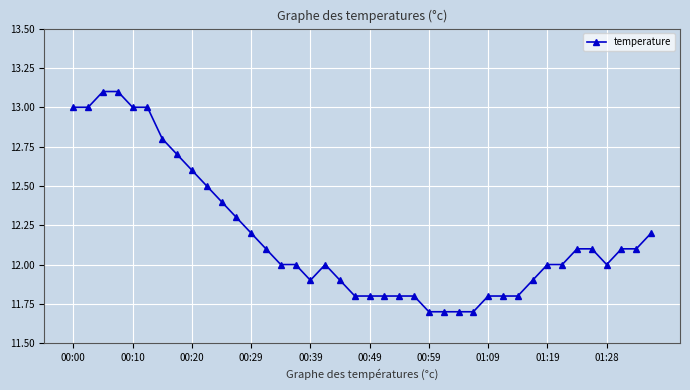

What is the maximum value shown in the chart?

13.1